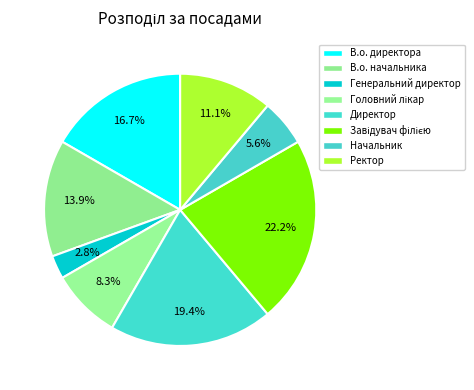

Is there any slice that represents more than half of the pie?

No